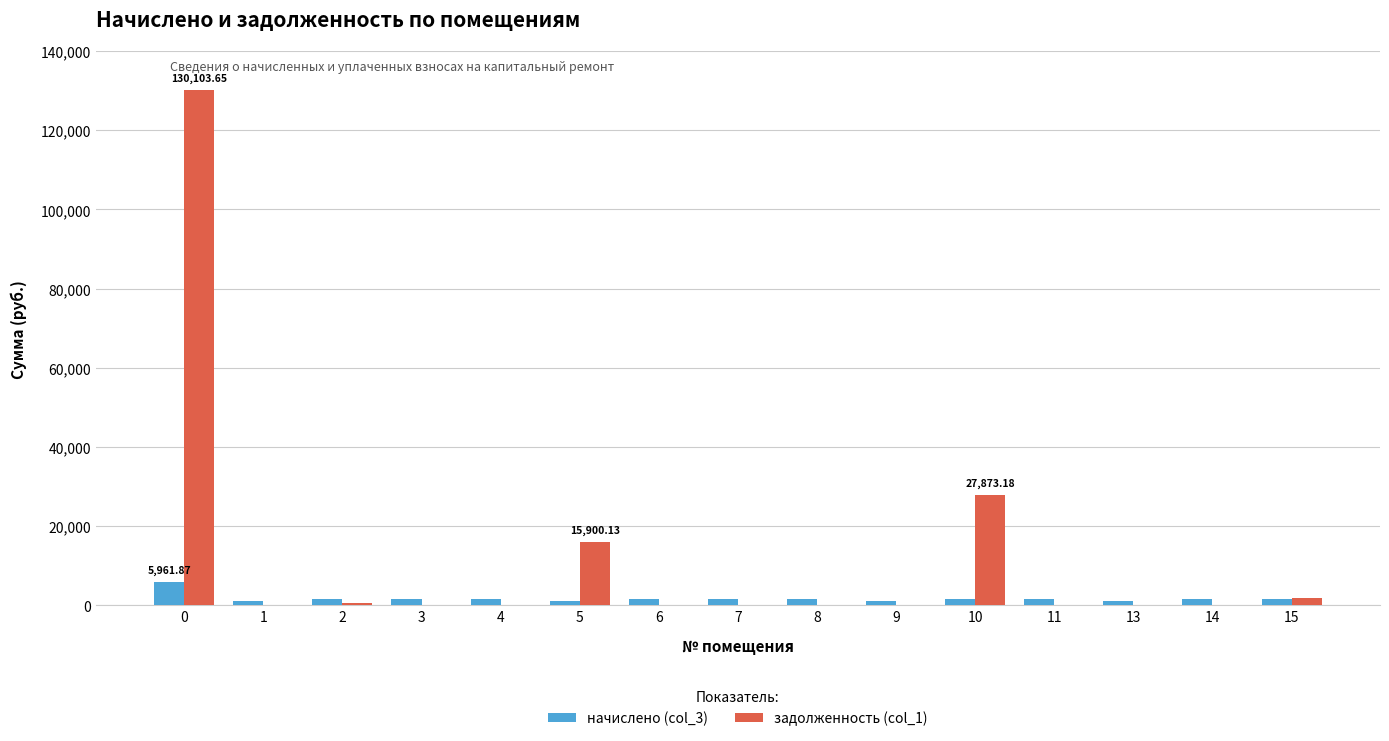

Which series has the largest total across all categories?

задолженность (col_1)